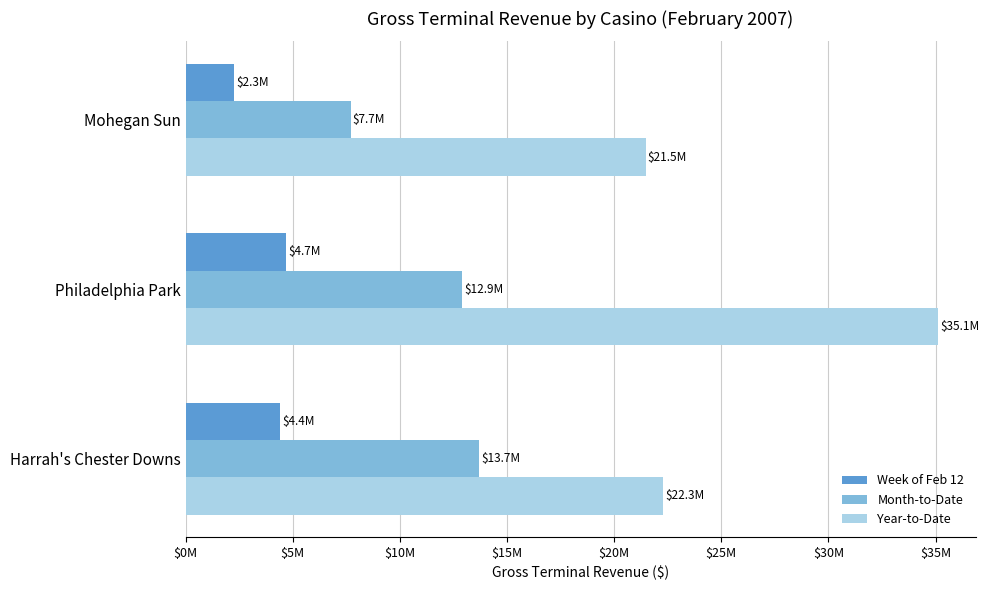

Reading left to right, what are all the values shown in this chart?

Week of Feb 12: 2266758.0	4696665.8	4418339.5
Month-to-Date: 7695882.7	12895399.2	13709430.4
Year-to-Date: 21469923.9	35111258.3	22297905.3